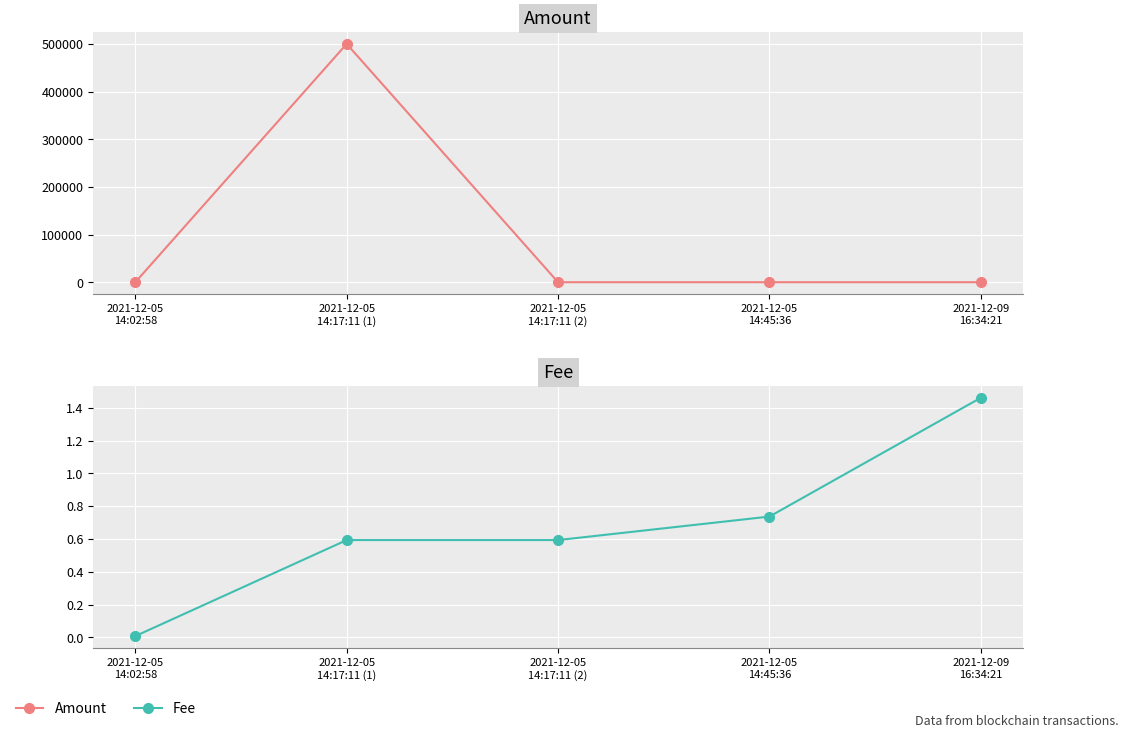

What is the label of the 4th point from the right?

2021-12-05
14:17:11 (1)